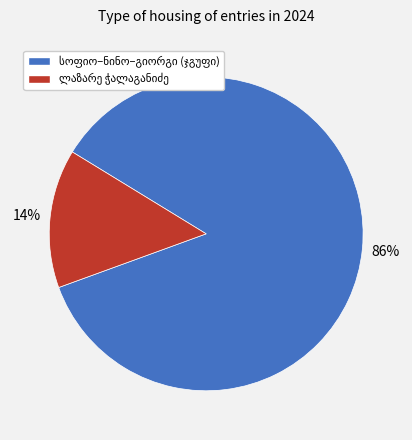

Is there any slice that represents more than half of the pie?

Yes